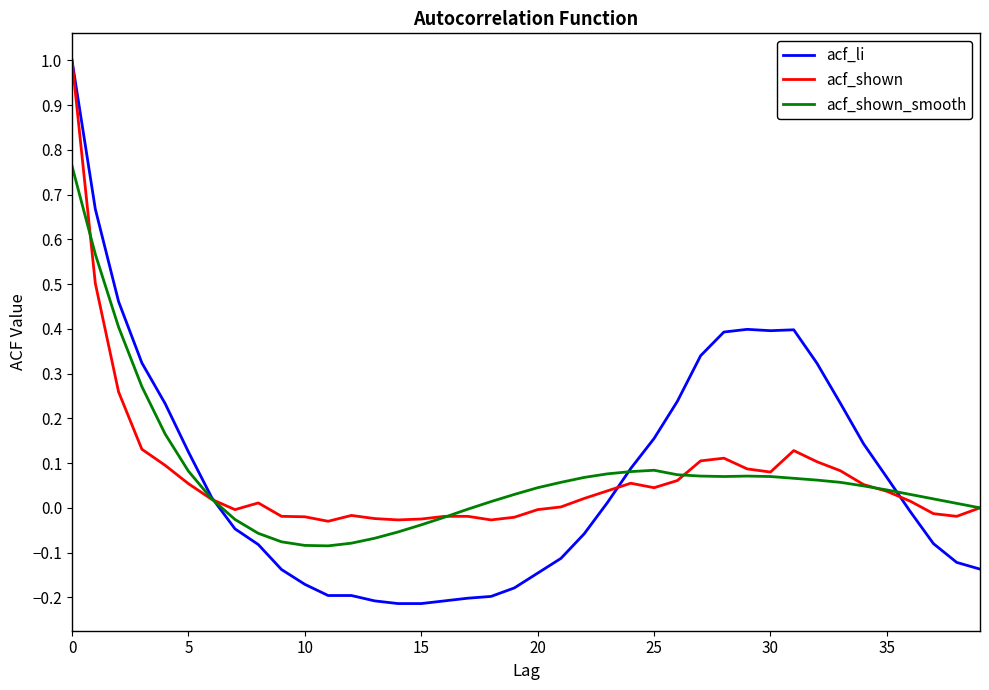

What is the maximum value for acf_shown?

1.0